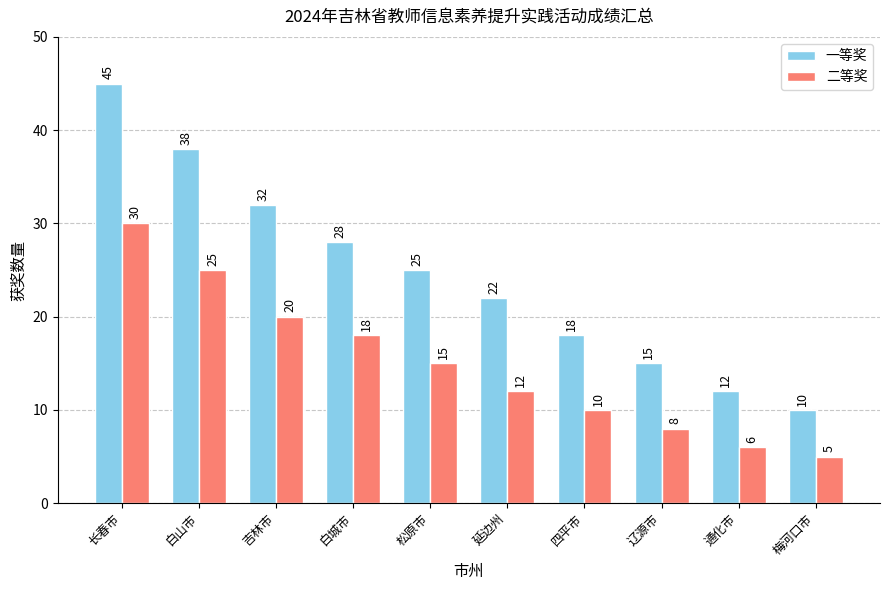

True or false: 一等奖 has a value of 45 at 长春市.

True